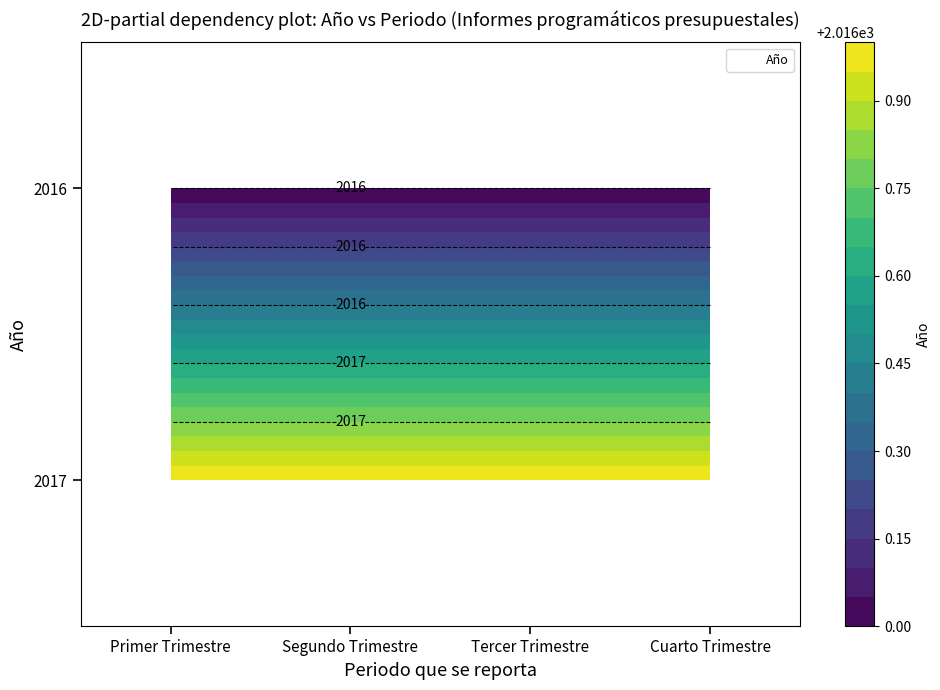

At which category is the sum across all series the highest?

Primer Trimestre